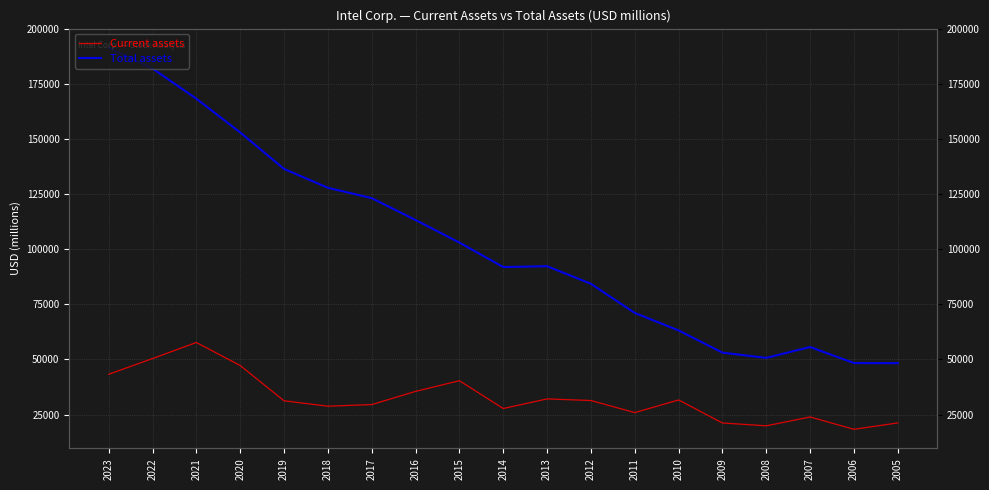

Is it true that Current assets equals 43269 at 2023?

True